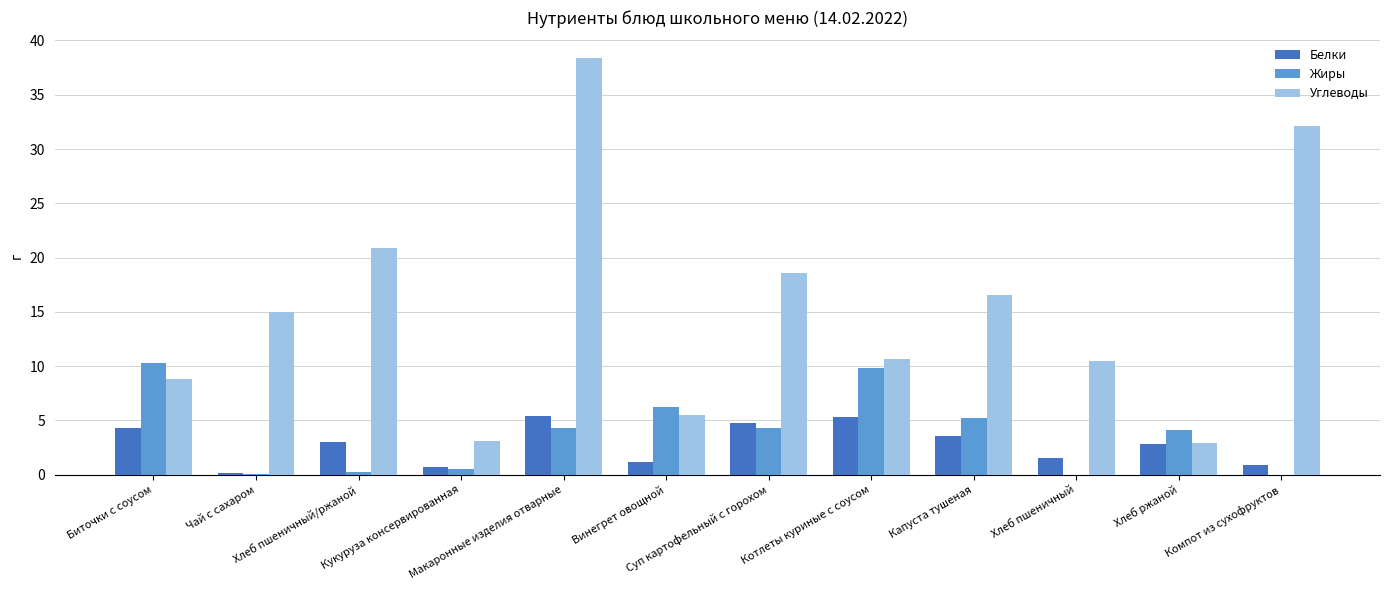

What is the maximum value shown in the chart?

38.3